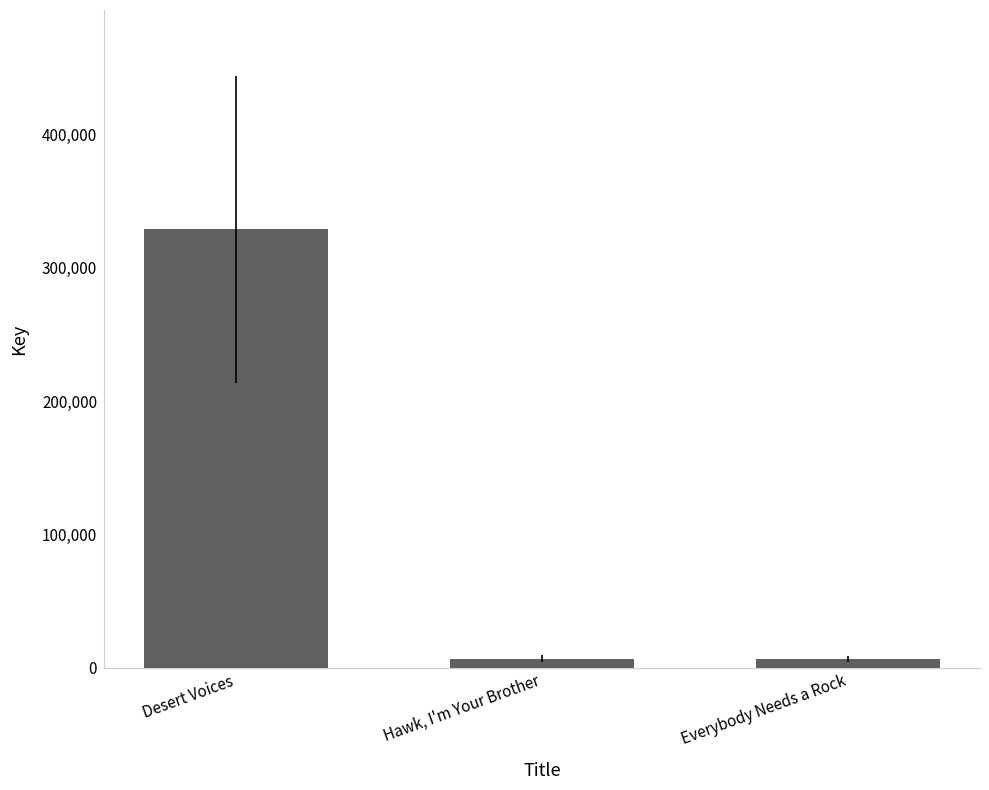

What is the label of the 2nd bar from the right?

Hawk, I'm Your Brother